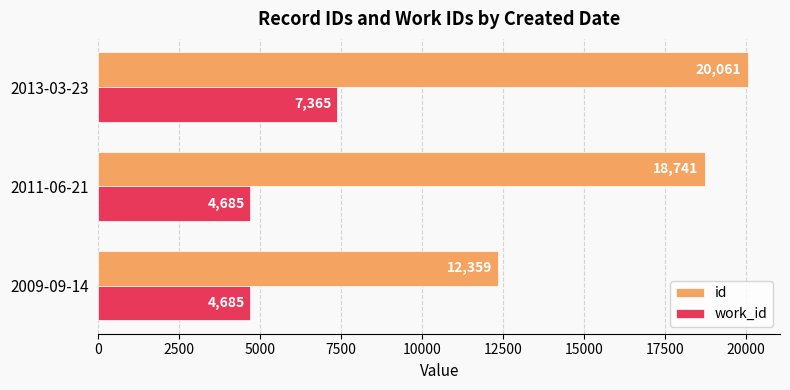

The id series shows 5858 at 2011-06-21. True or false?

False